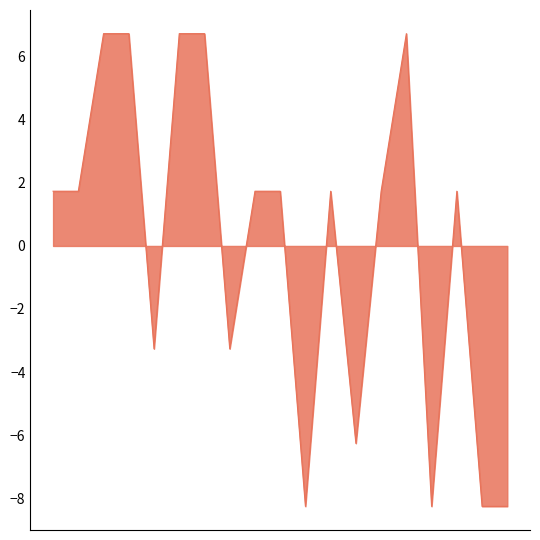

What is the difference between the maximum and minimum values?

15.0